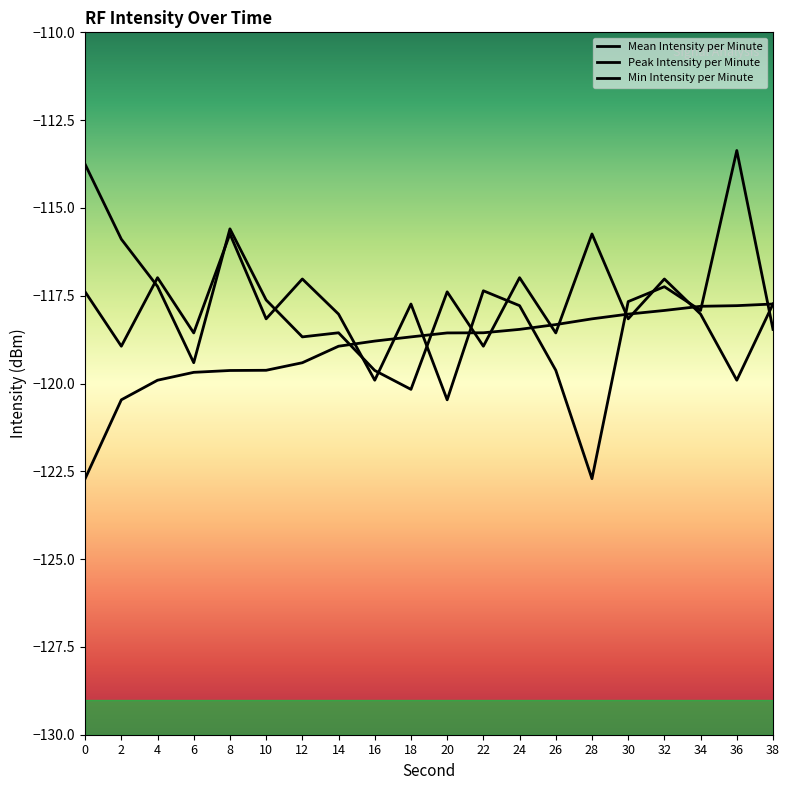

True or false: Min Intensity per Minute has a value of -117.7 at 38.

True